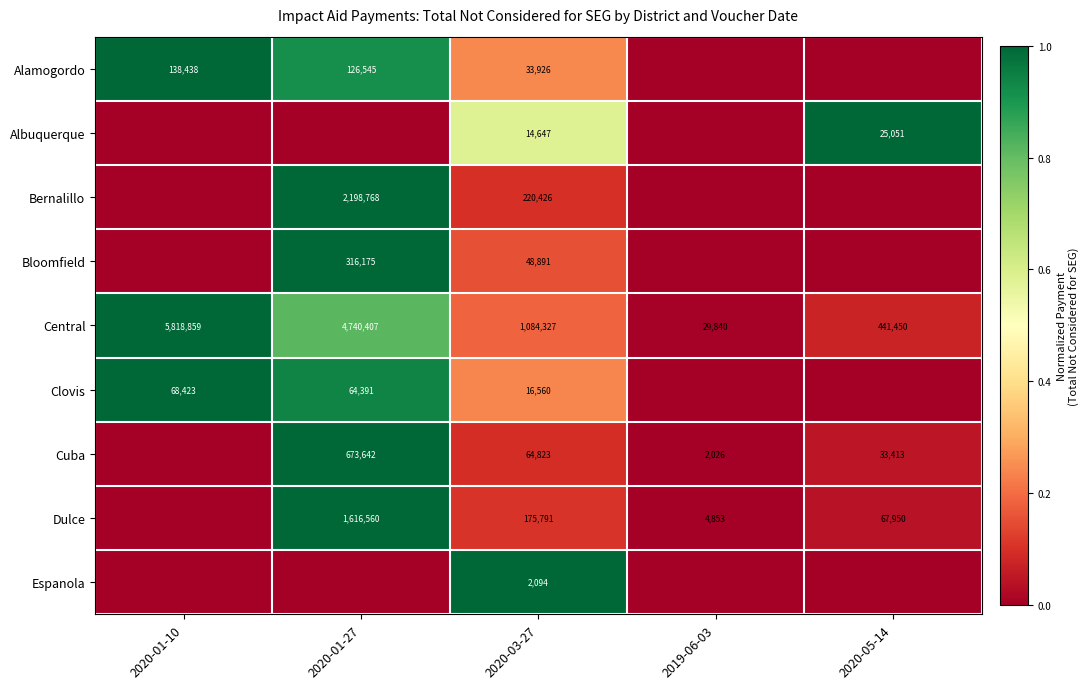

The Albuquerque series shows 0.6 at 2020-05-14. True or false?

False